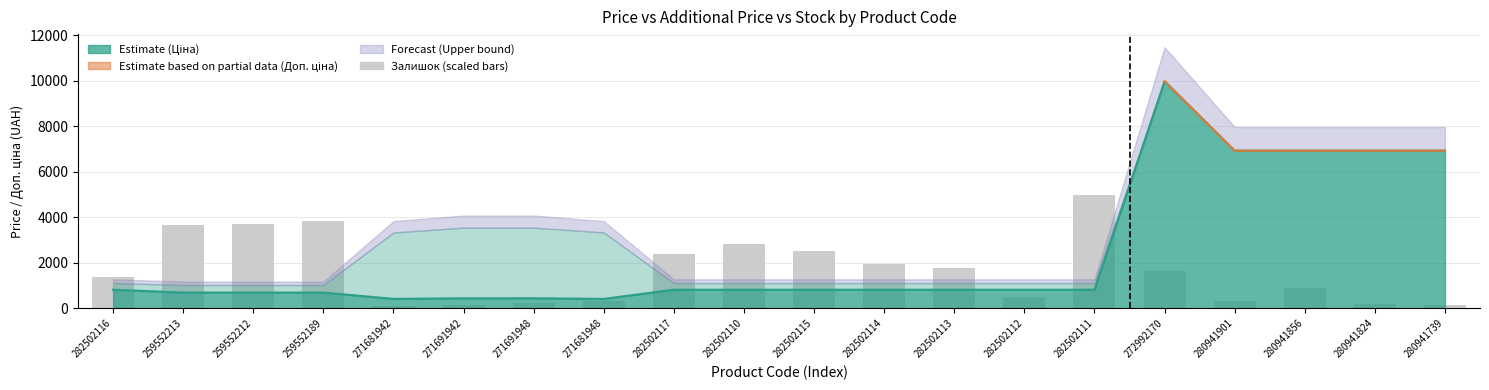

Reading right to left, list all the values displayed in this chart.

280941739=132.7	280941824=188.0	280941856=895.8	280941901=342.8	272992170=1625.6	282502111=4987.5	282502112=508.7	282502113=1758.3	282502114=1968.5	282502115=2532.5	282502110=2831.0	282502117=2377.6	271681948=331.8	271691948=243.3	271691942=143.8	271681942=110.6	259552189=3848.4	259552212=3693.6	259552213=3660.4	282502116=1382.3